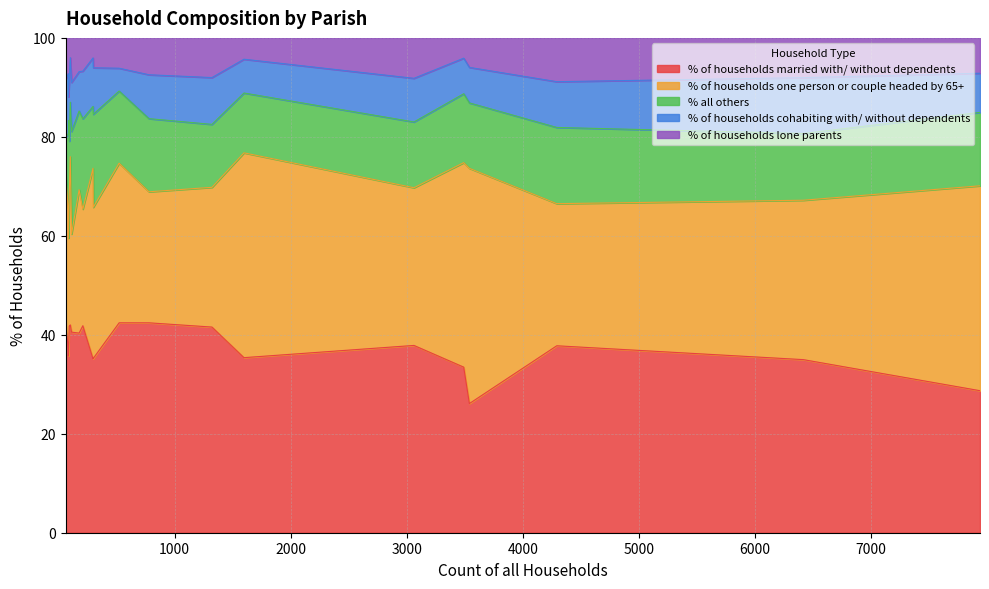

What is the maximum value for % of households cohabiting with/ without dependents?

12.1